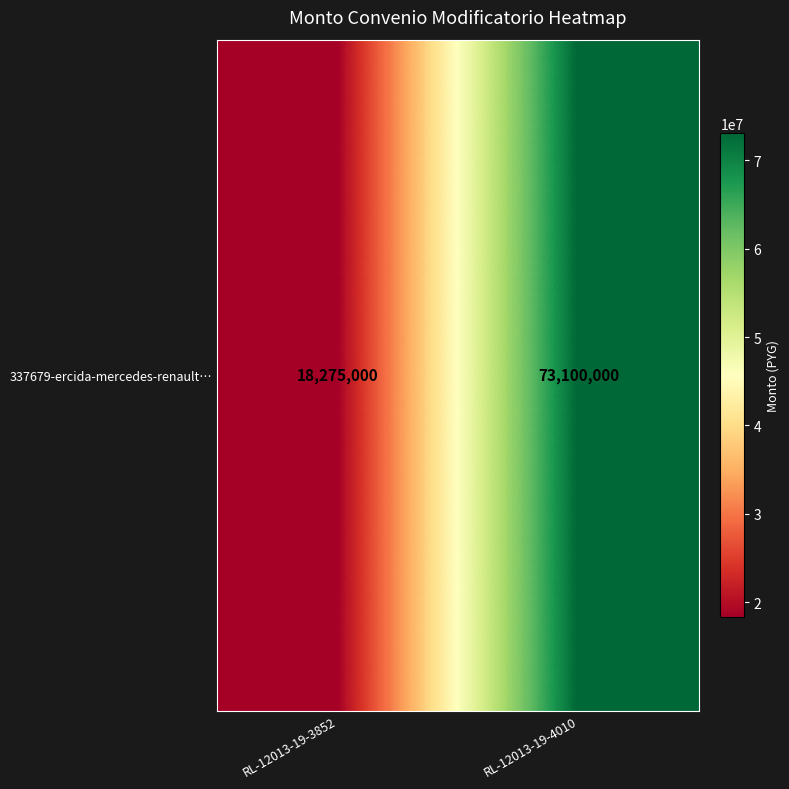

Is it true that the value at RL-12013-19-4010 is 38731999?

False